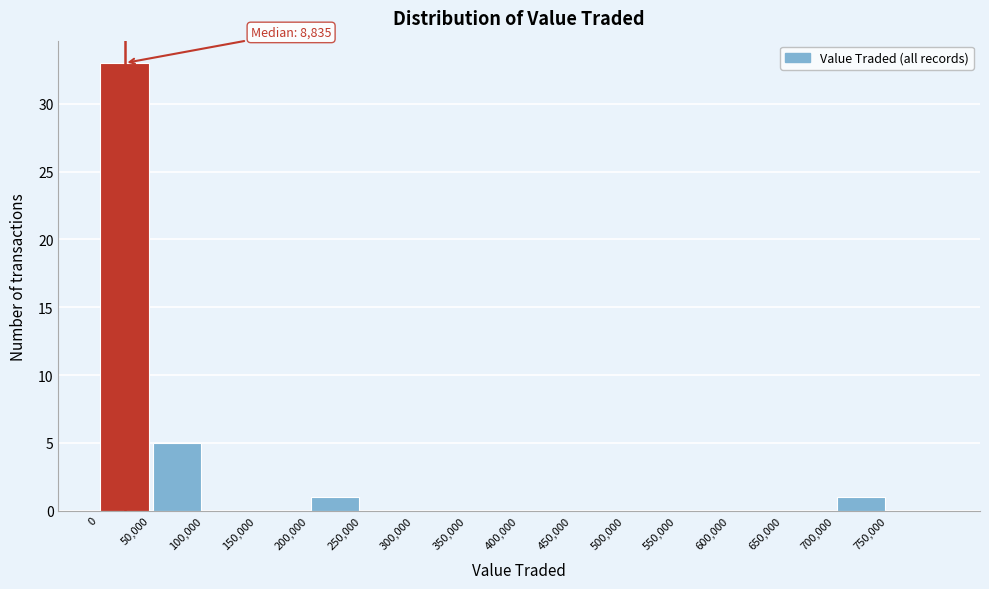

Over which range of the x-axis is the bar tallest?

0 to 50000